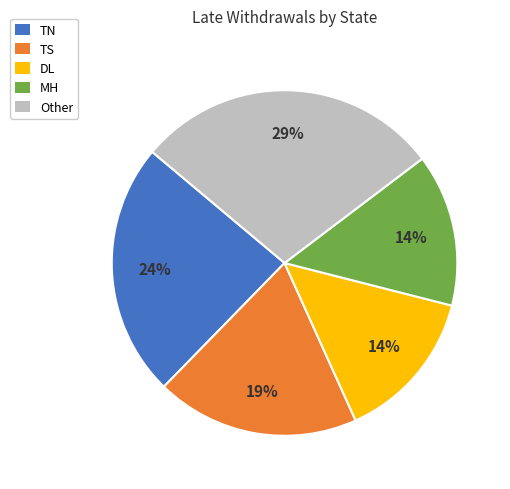

To the nearest percent, what portion does Other represent?

29%